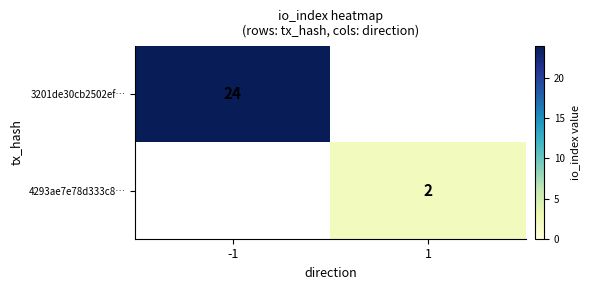

Is it true that 4293ae7e78d333c8… equals 1 at 1?

False